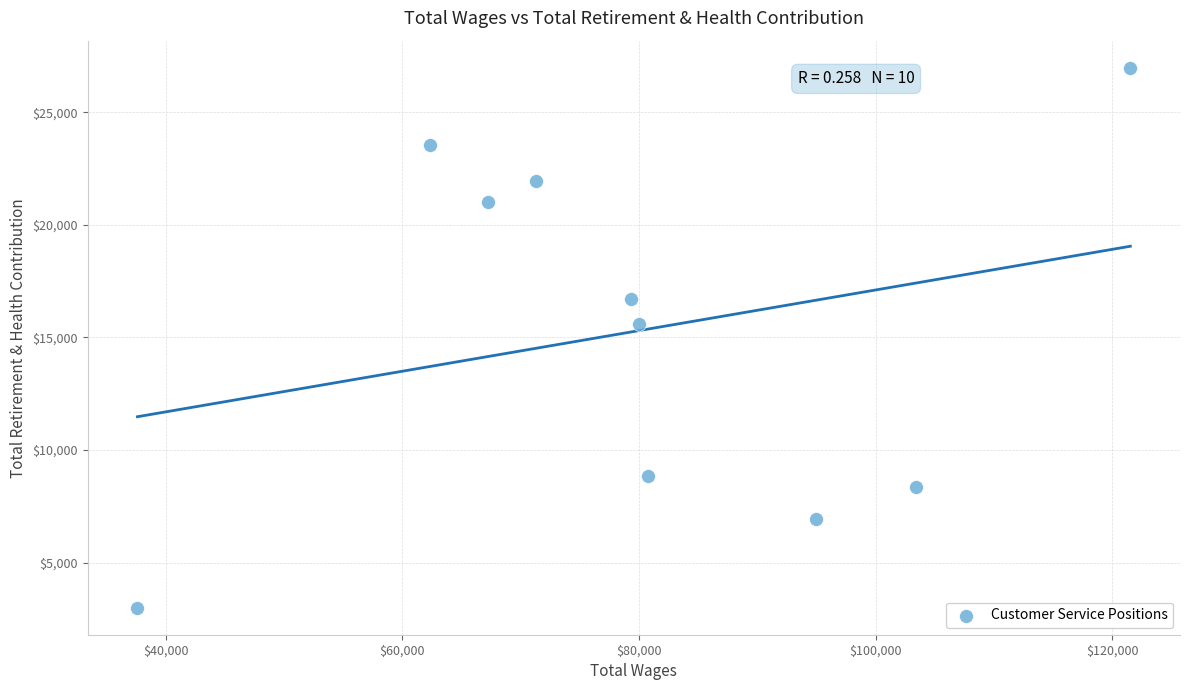

What Y value in the scatter plot is closest to 14988?

15575